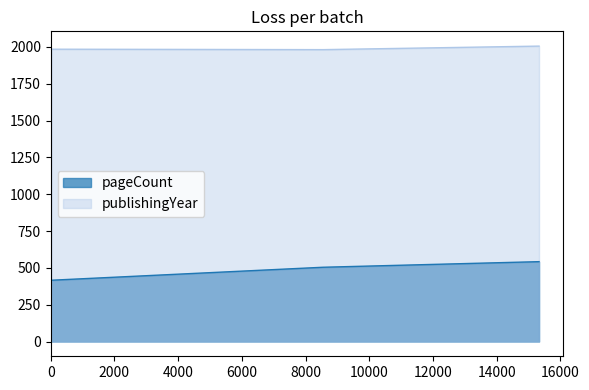

Which label corresponds to the largest value in the chart?

15331